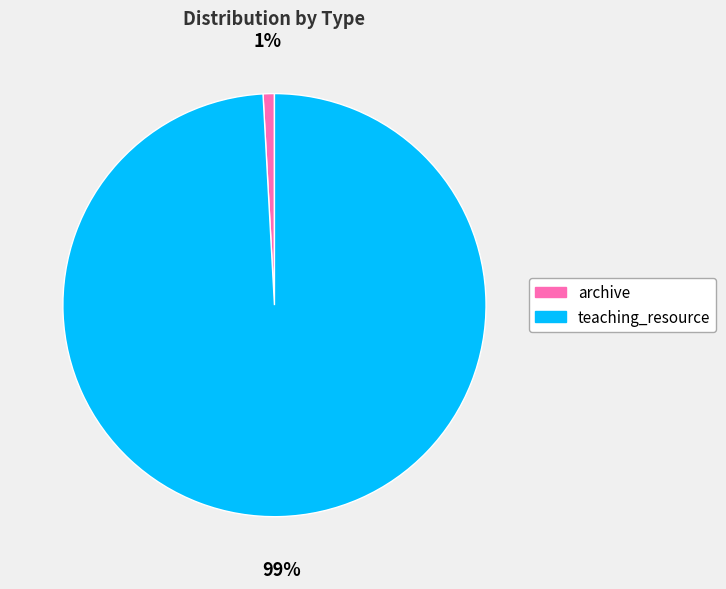

To the nearest percent, what is the average slice percentage?

50%